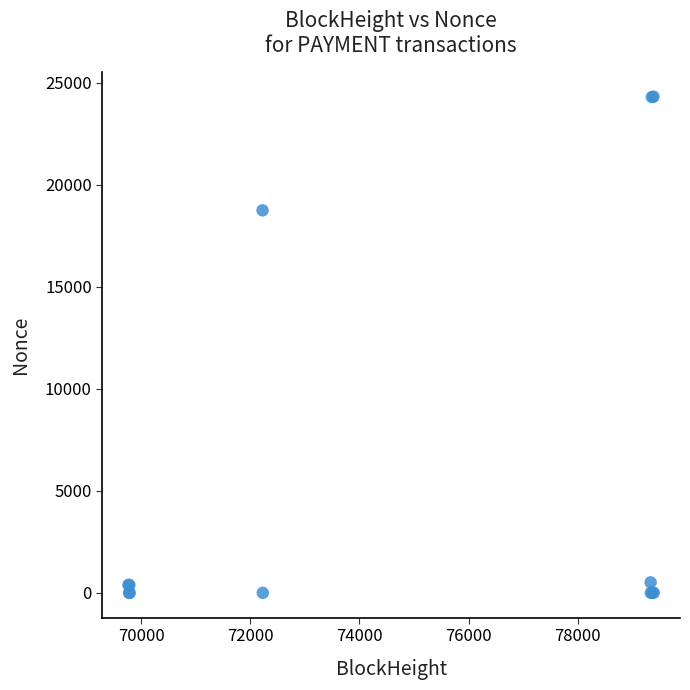

What Y value in the scatter plot is closest to 12156?

18743